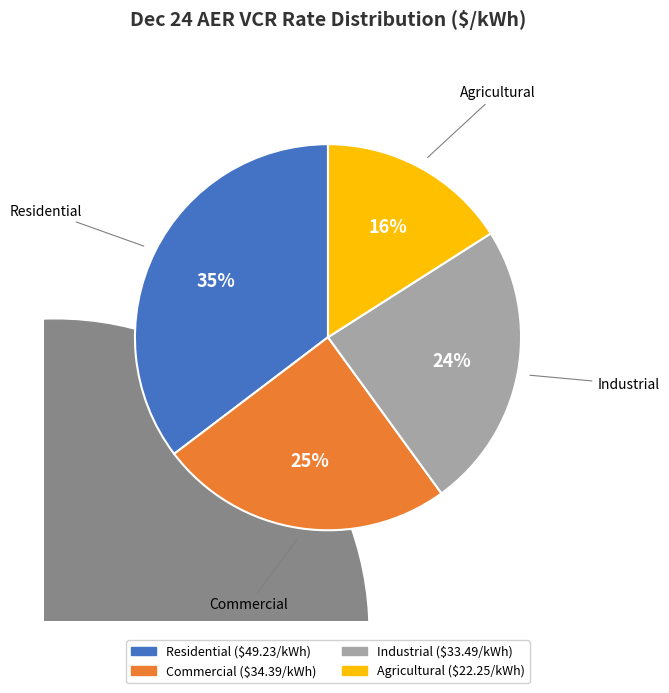

Which slice is the smallest?

Dec 24 AER VCR ($/kWh) - Agr